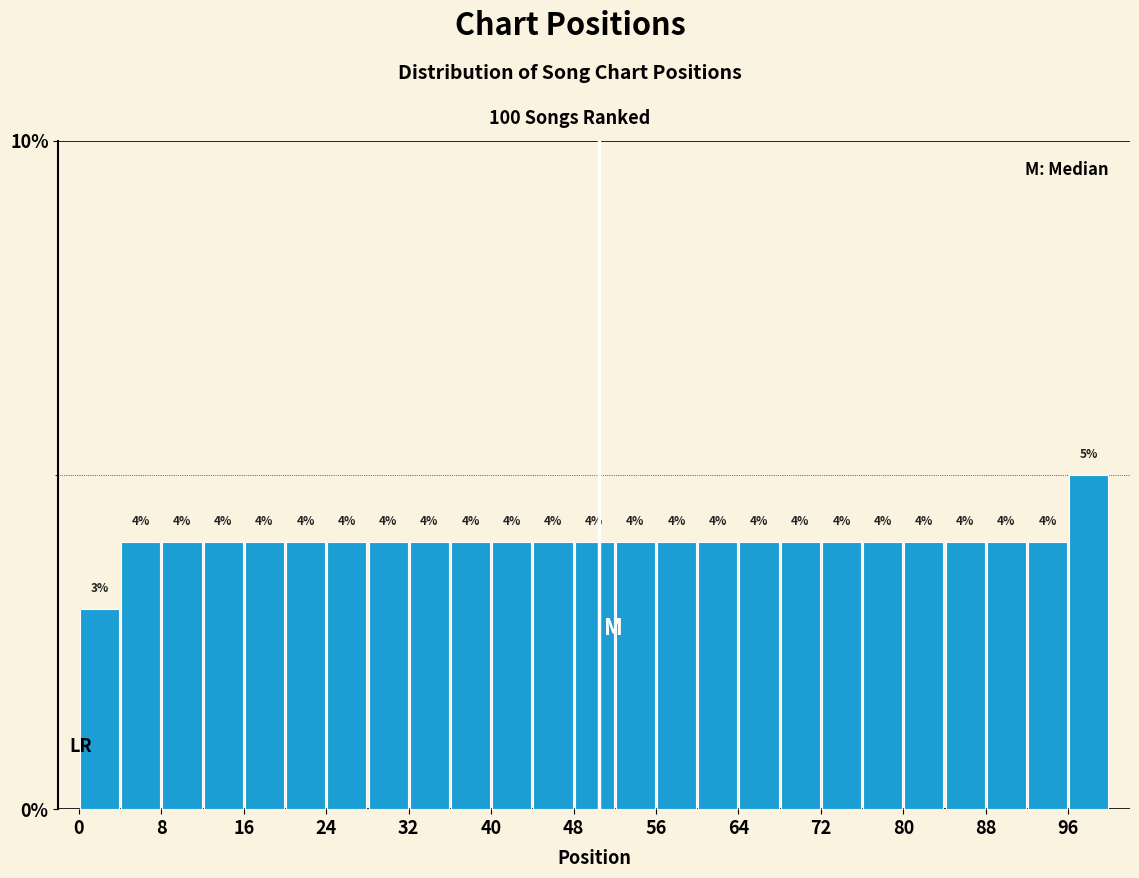

How tall is the bar that spans 76 to 80 on the x-axis?

4